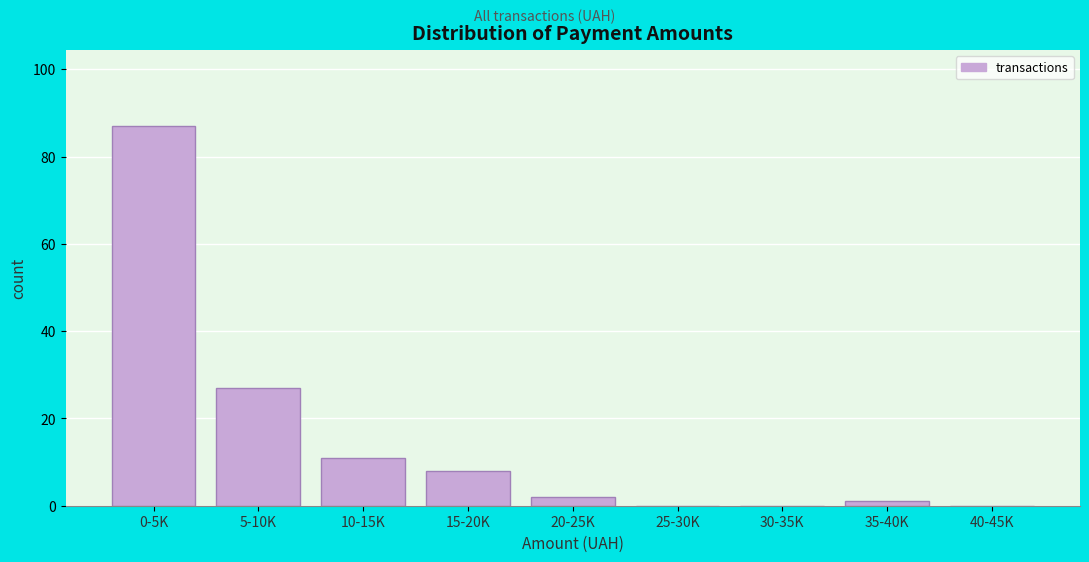

Reading left to right, what are all the values shown in this chart?

0-5K=87	5-10K=27	10-15K=11	15-20K=8	20-25K=2	25-30K=0	30-35K=0	35-40K=1	40-45K=0